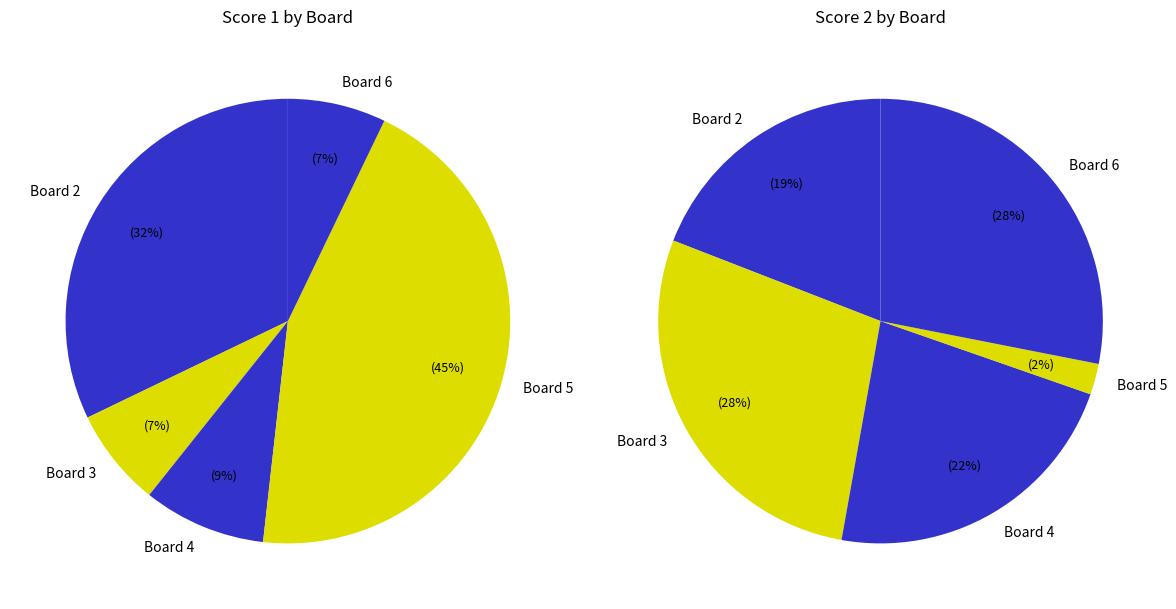

How many slices are in this pie chart?

5